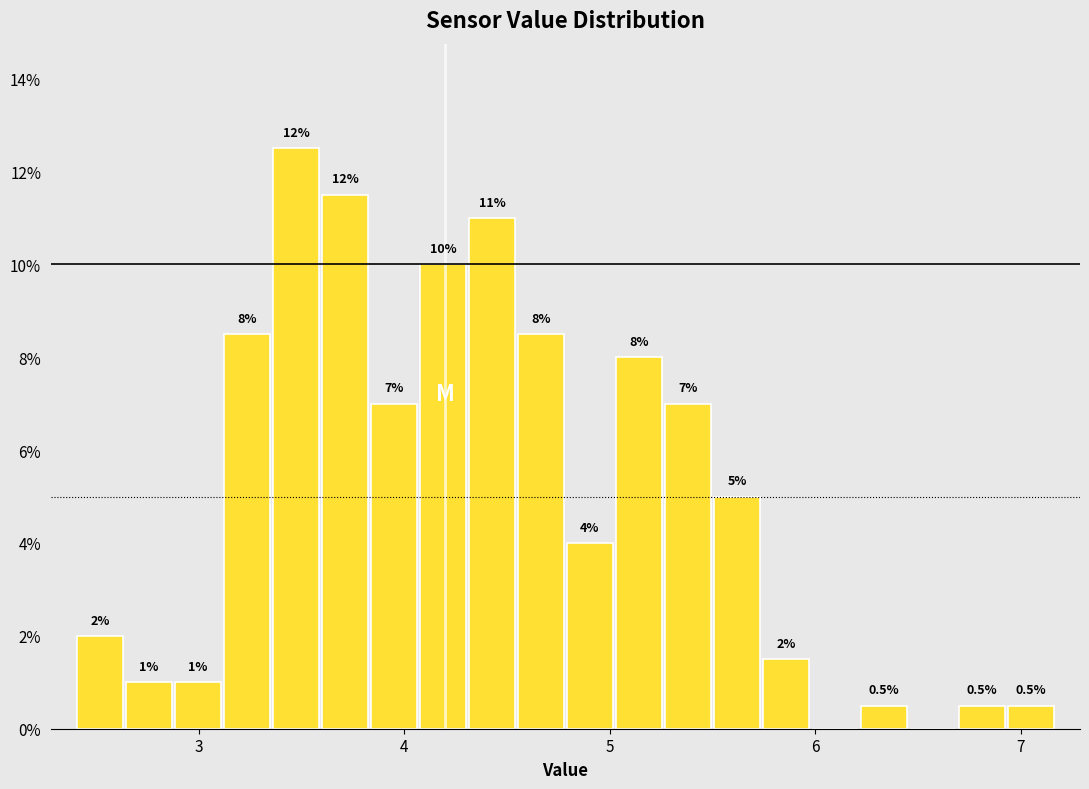

Read against the x-axis, roughly where is the centre of the tallest bar?

3.5